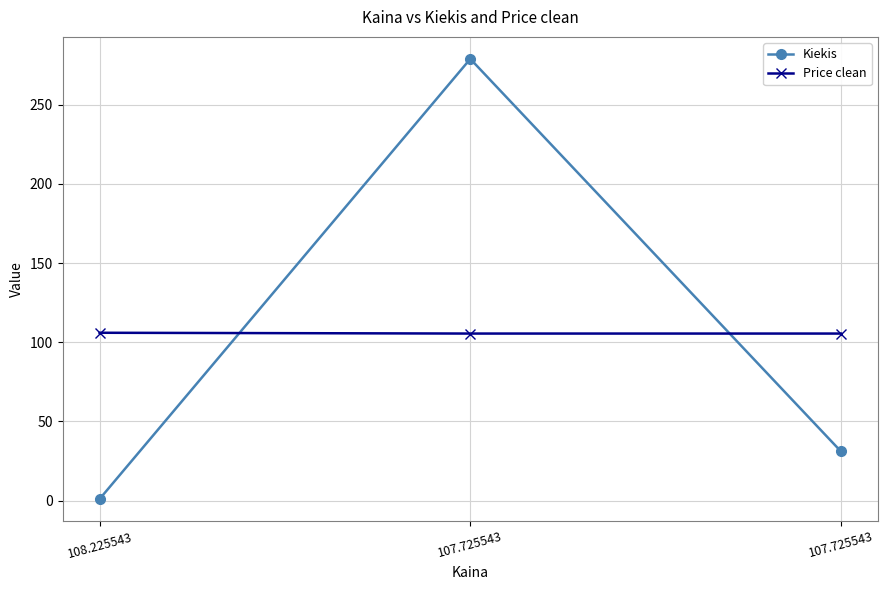

What are all the series names shown in the legend?

Kiekis, Price clean